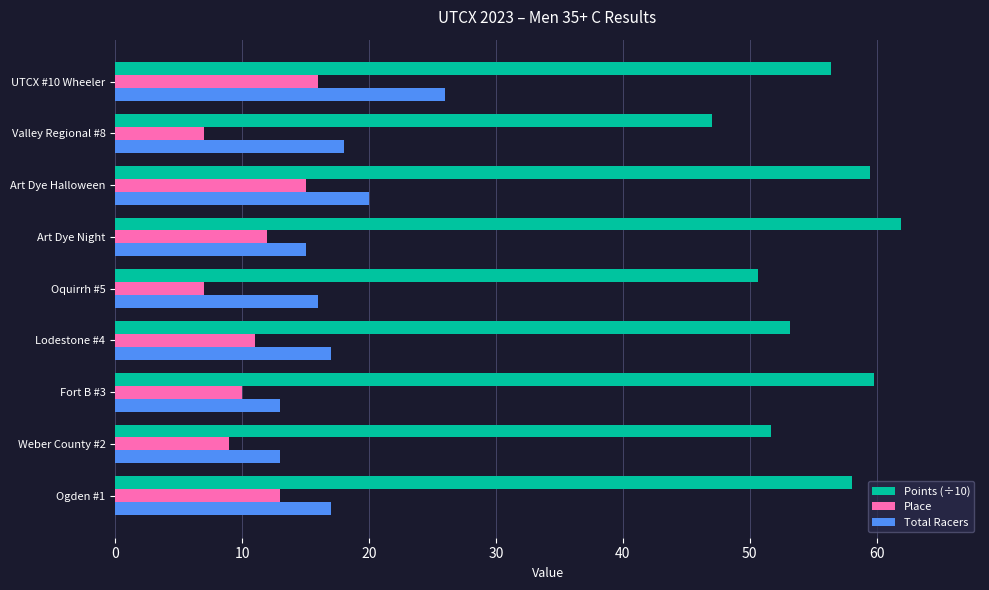

The Place series shows 7.0 at Valley Regional #8. True or false?

True